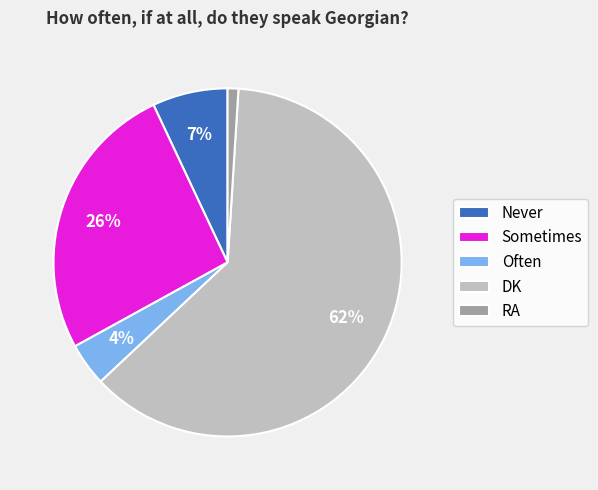

Do DK and Never together represent more than half of the pie?

Yes